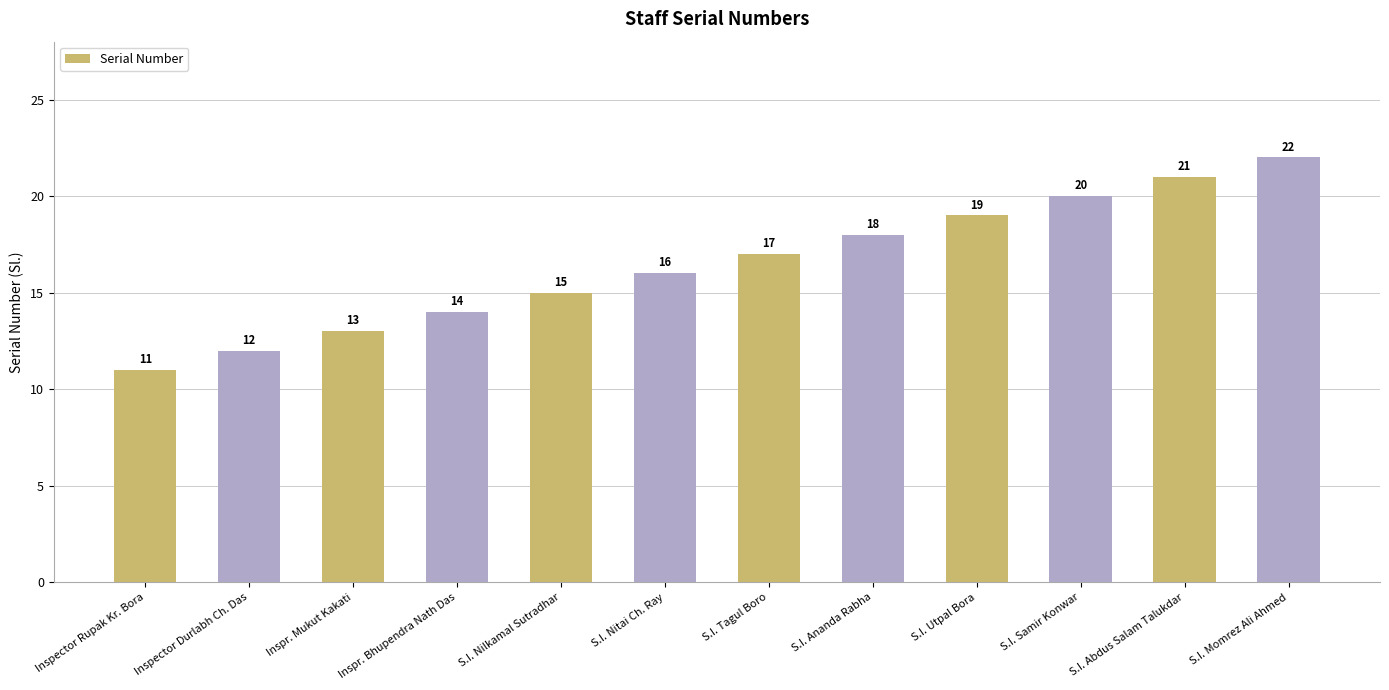

The value at S.I. Nitai Ch. Ray is 5. True or false?

False